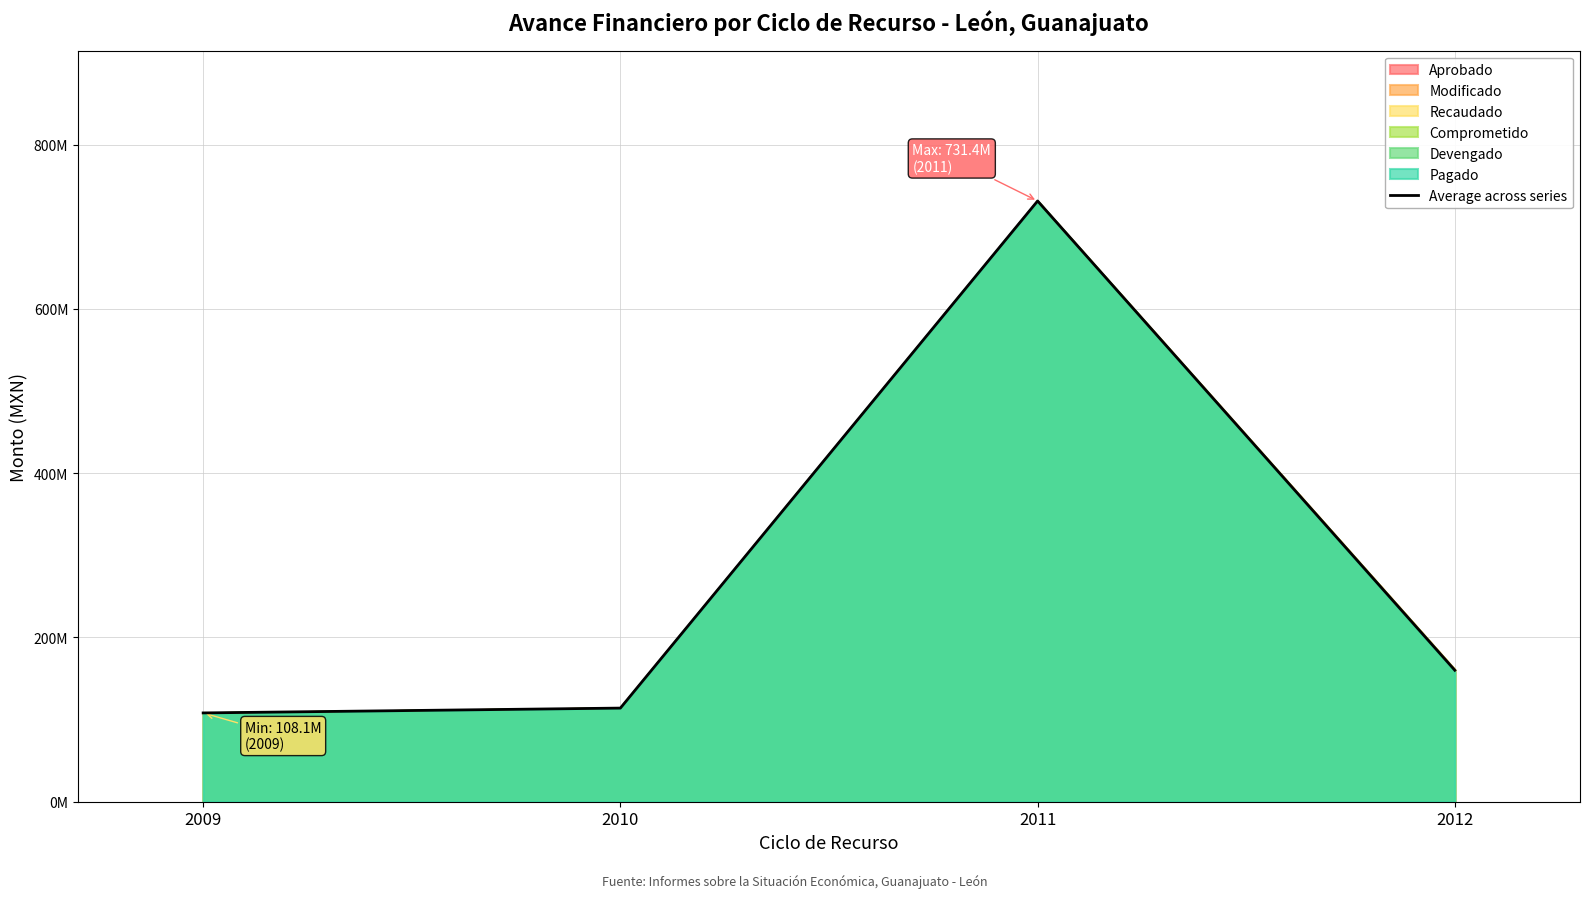

Reading left to right, transcribe all the data shown in this chart.

108108003.3	113991476.5	731386151.2	160068467.2